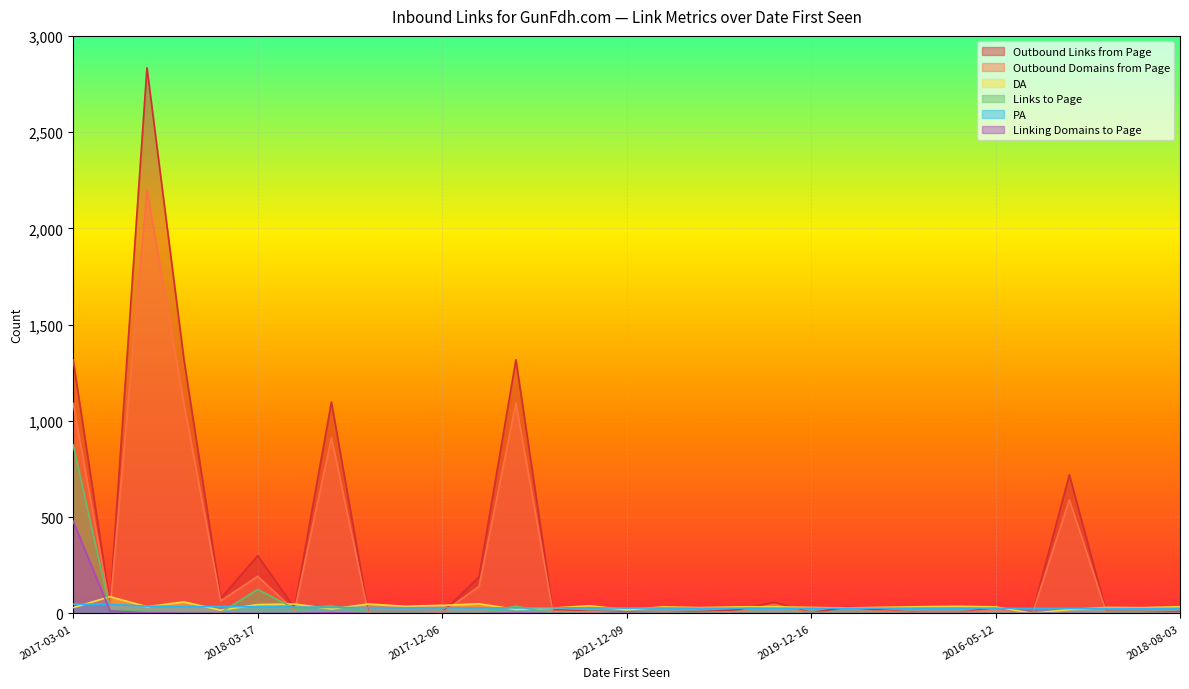

What is the label of the 14th point from the right?

2022-10-30